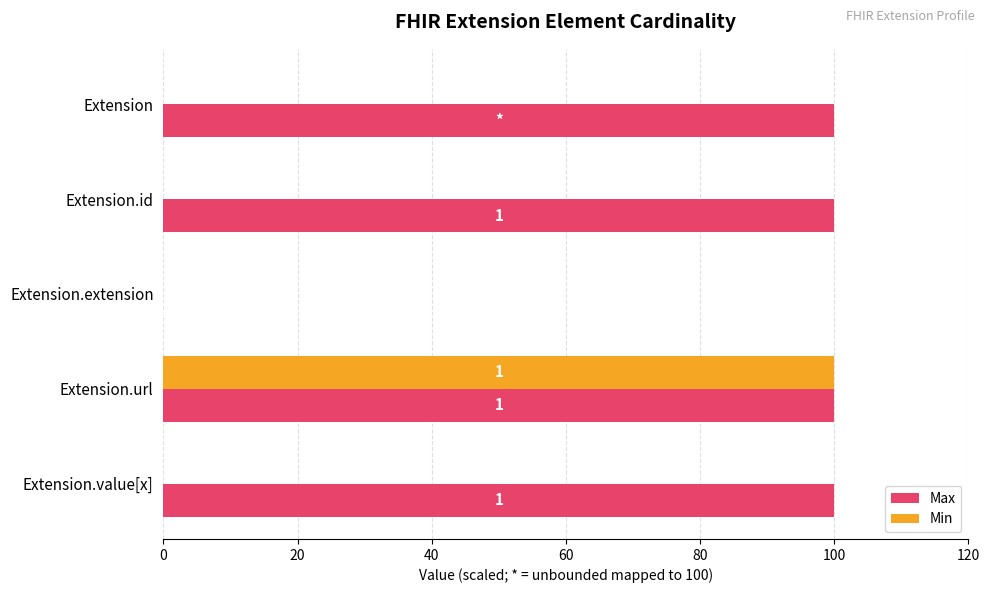

What is the highest value of the Max series?

100